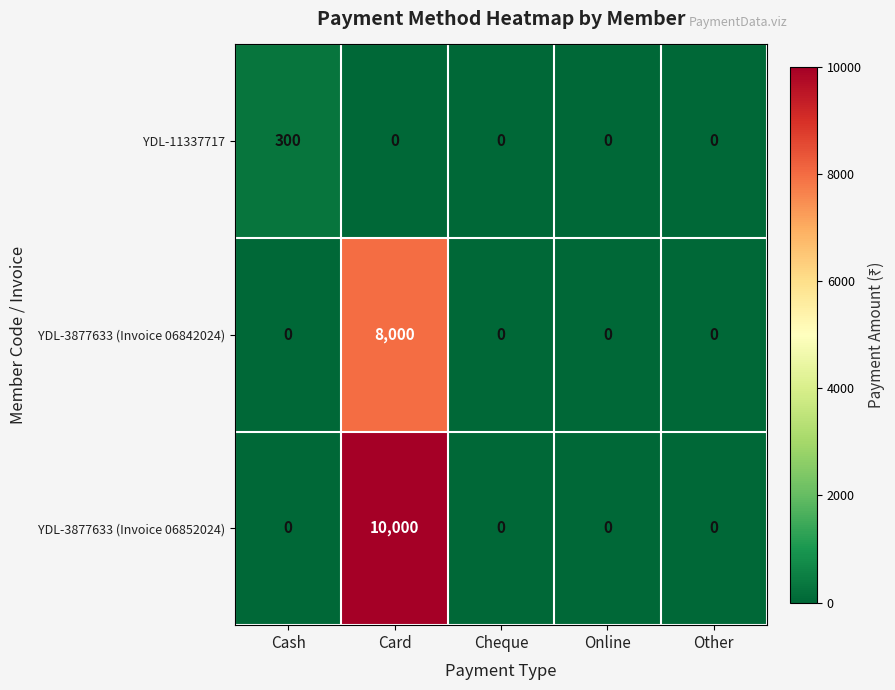

Is it true that YDL-11337717 equals 0 at Online?

True